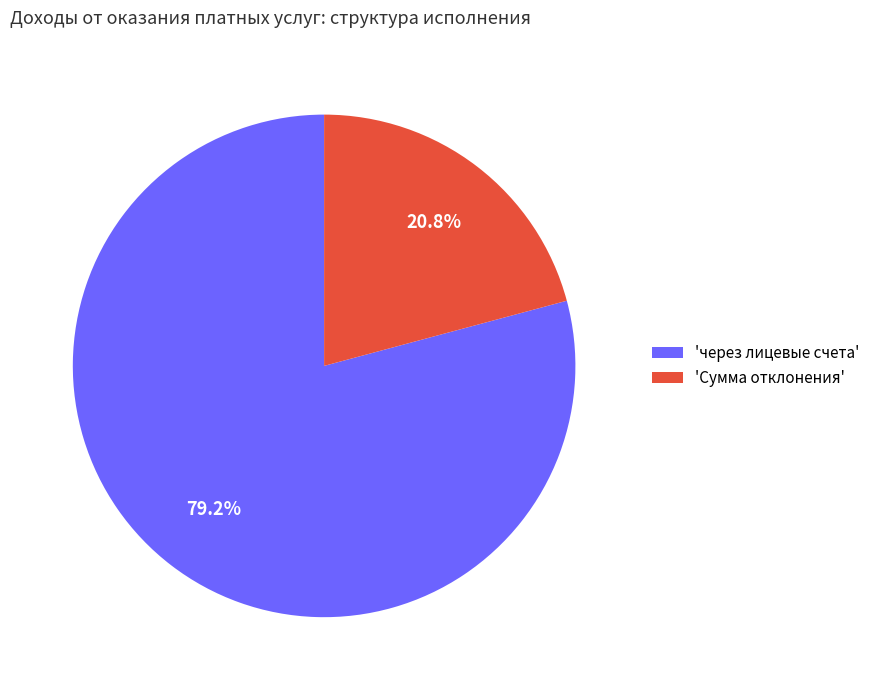

How many slices are in this pie chart?

2